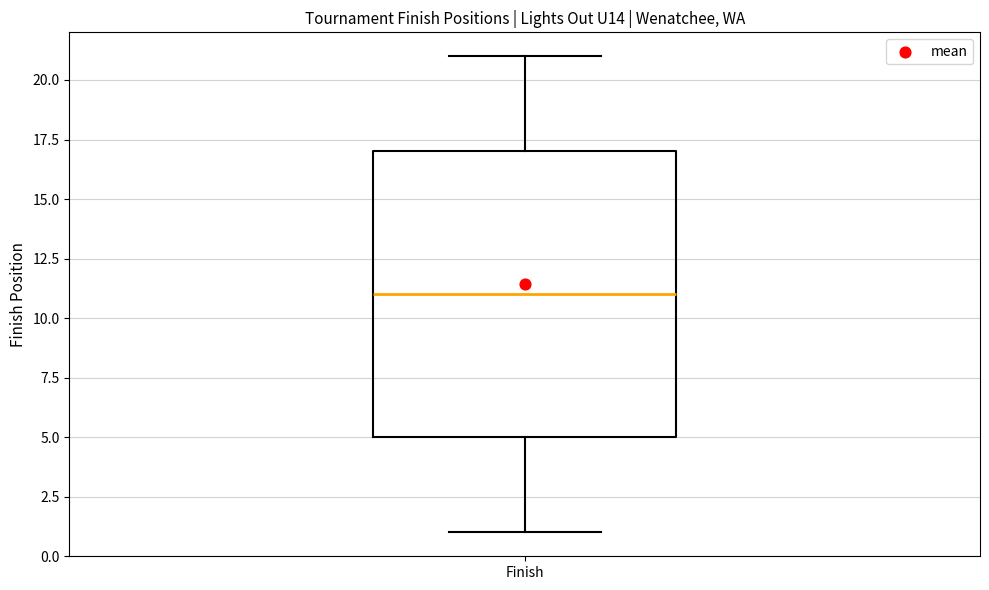

Transcribe this box plot: give where the median line is, the range the box spans, and where the two whiskers end, as read against the y-axis. The values are not printed on the chart, so give them approximately, as read against the axis.

median 11, box 5 to 17, whiskers 1 to 21